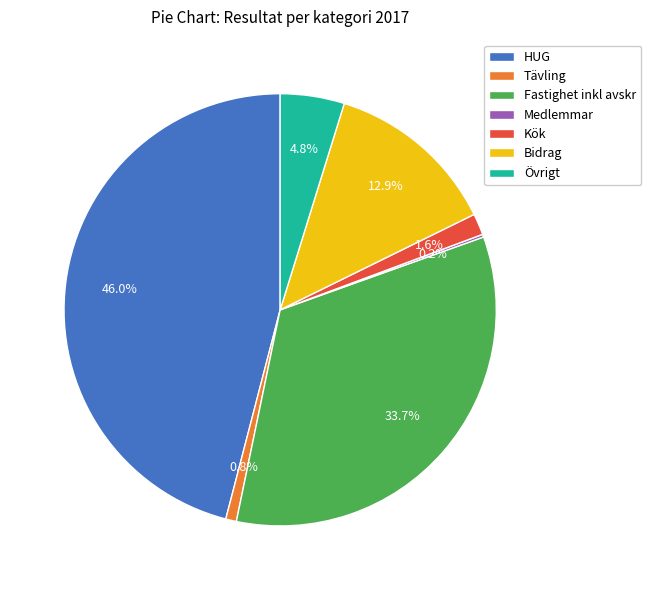

Do HUG and Övrigt together represent more than half of the pie?

Yes